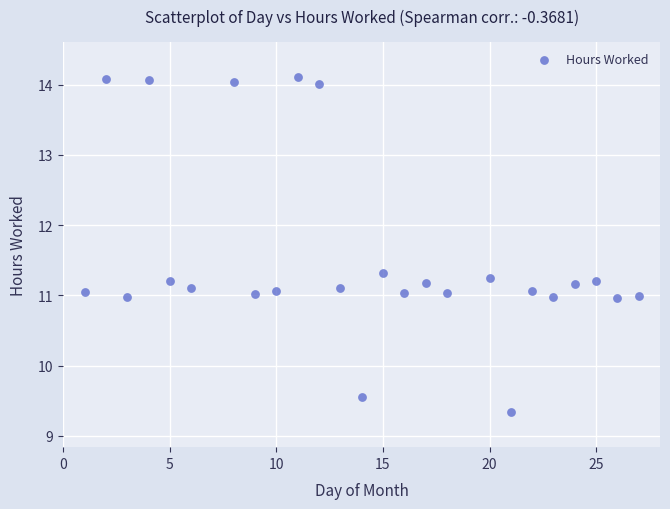

What is the range of X values (max minus min)?

26.0